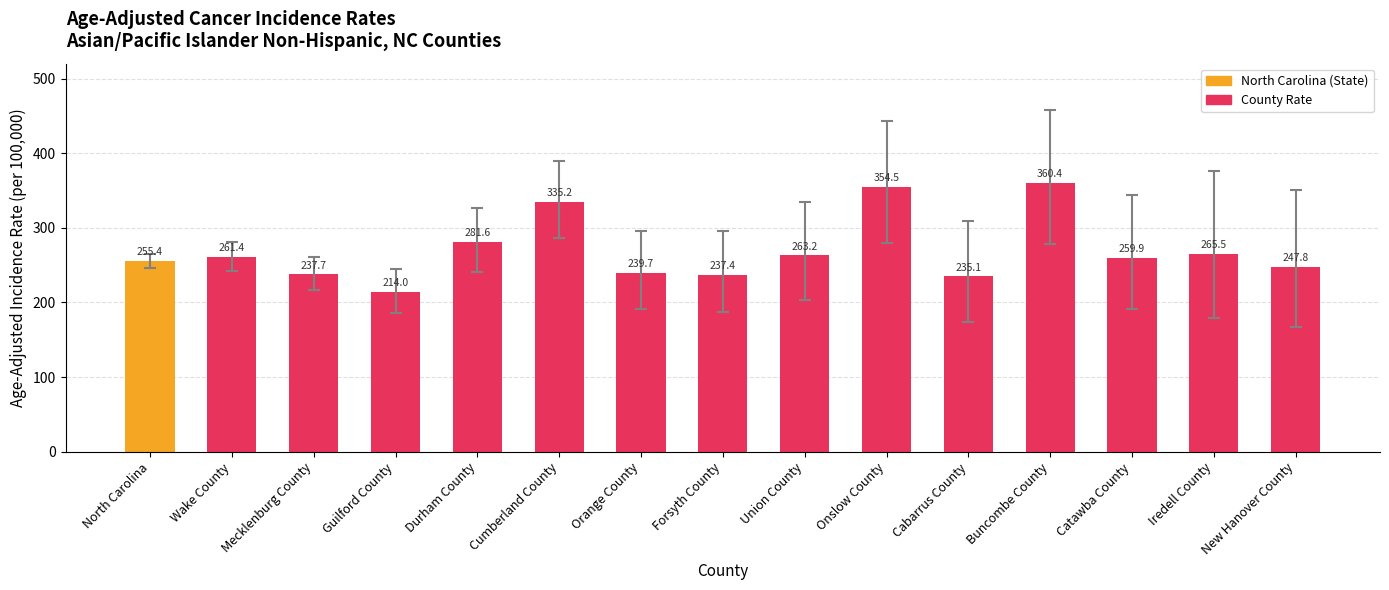

Where is the data nearest to the value 287?

Durham County